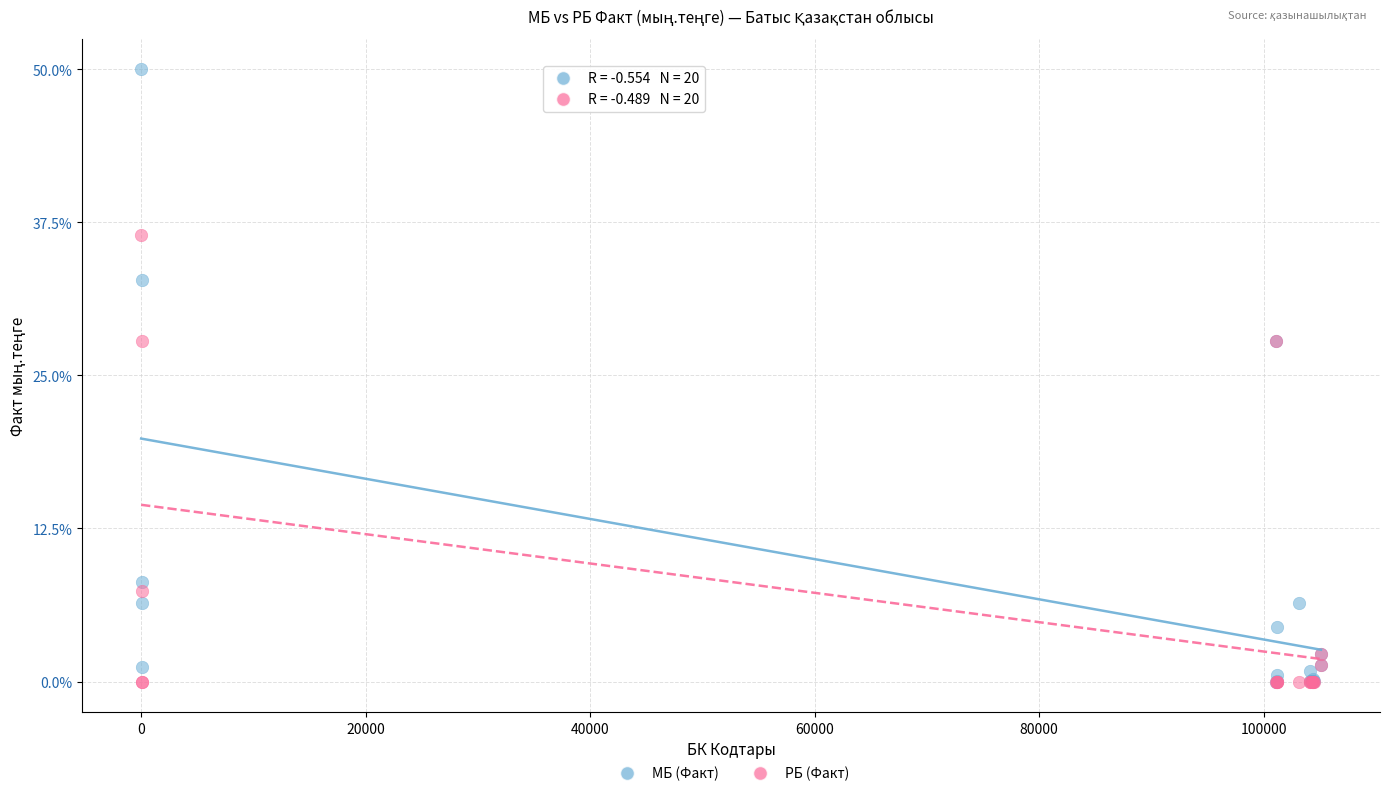

What are all the series names shown in the legend?

МБ (Факт), РБ (Факт)